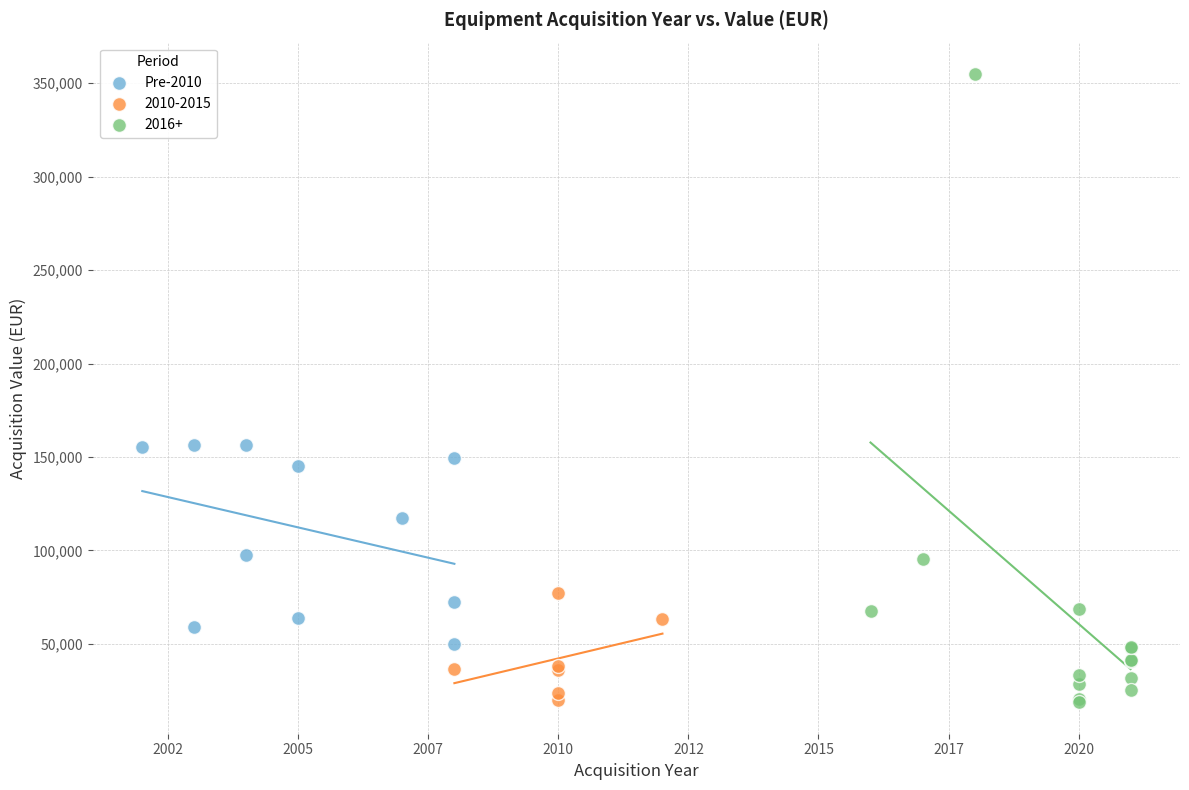

Which series contains the highest Y value?

2016+